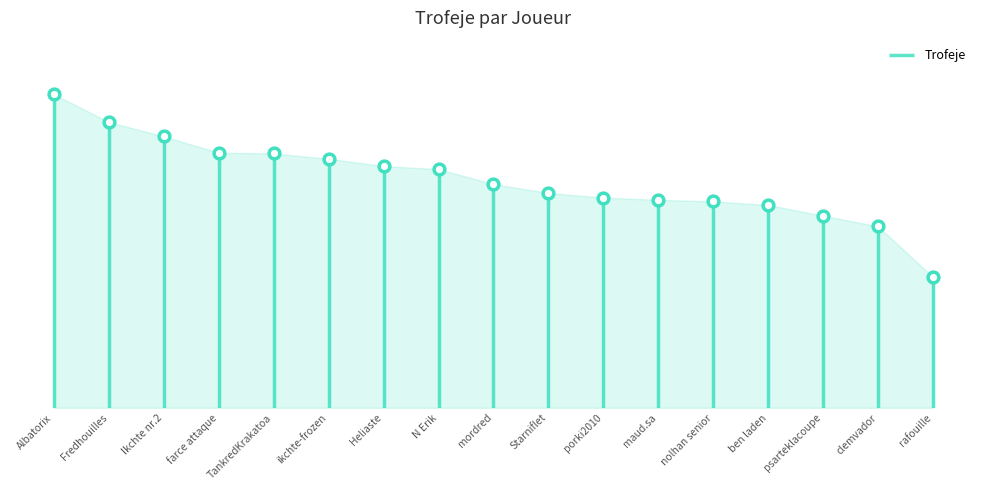

What is the change in value from mordred to rafouille?

-2581